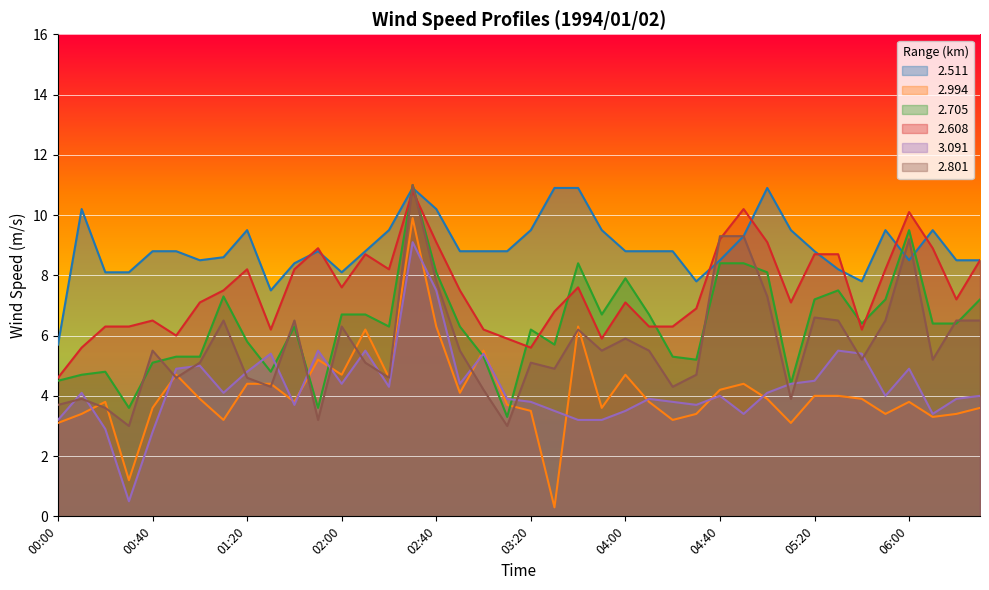

Where is the first local minimum for 3.091?

00:30